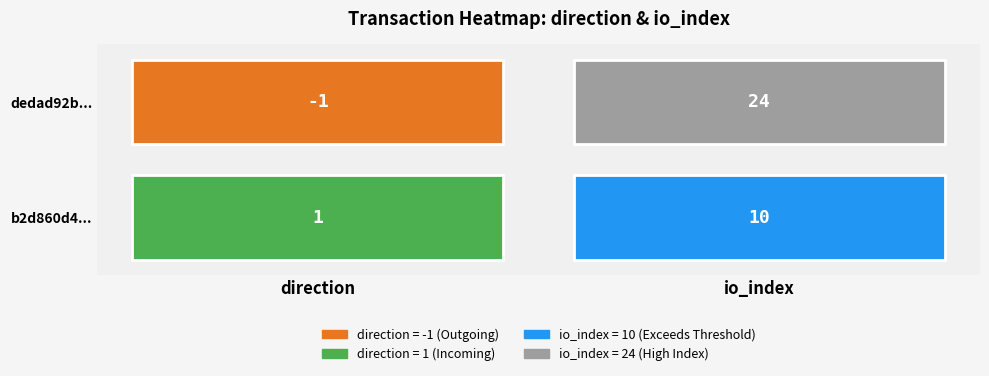

Count the number of data series in this chart.

2